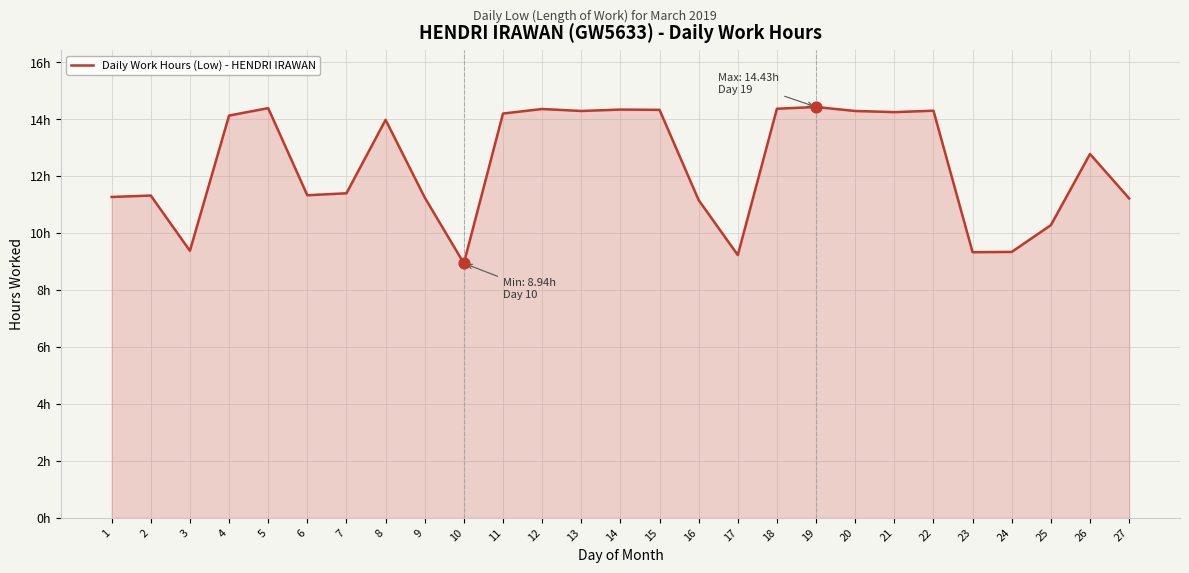

Which has a higher value, 20 or 9?

20